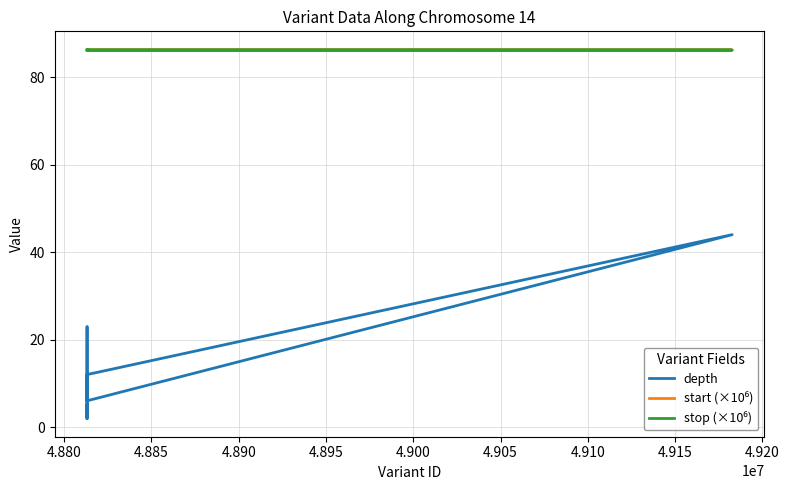

Count the stop (×10⁶) values in the range 86 to 87.

8